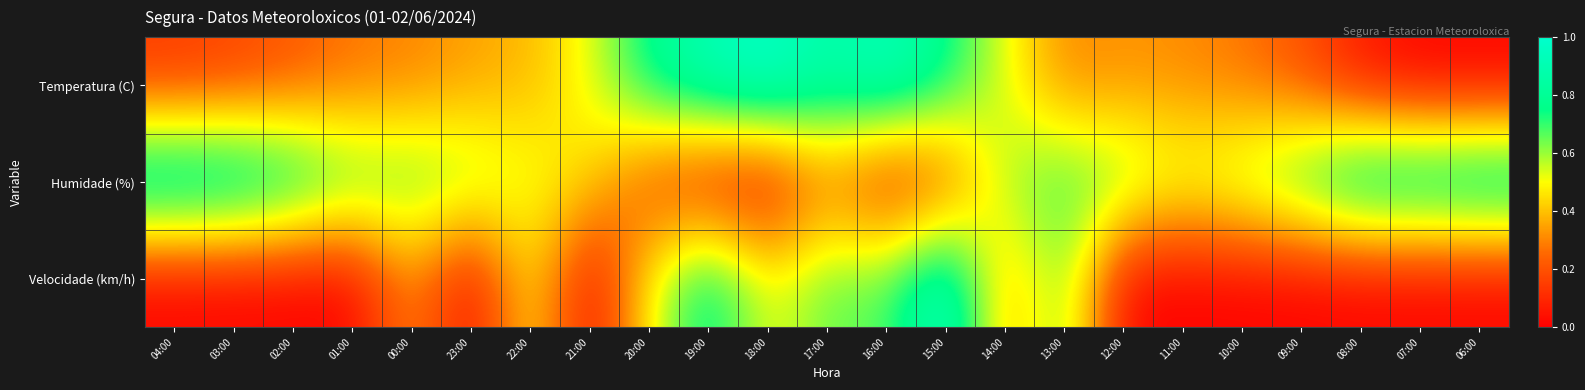

At how many categories does at least one series exceed 0?

23